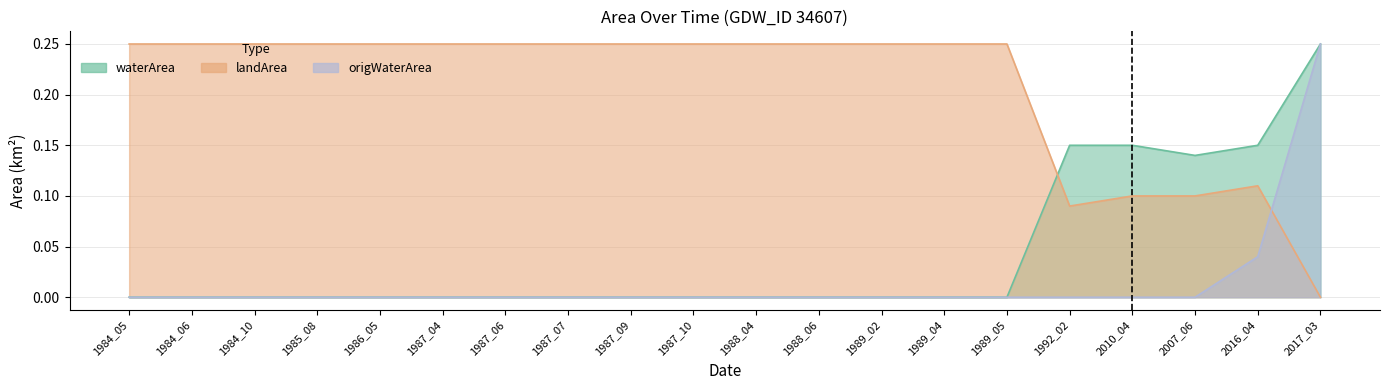

Which series has the largest range (max minus min)?

waterArea